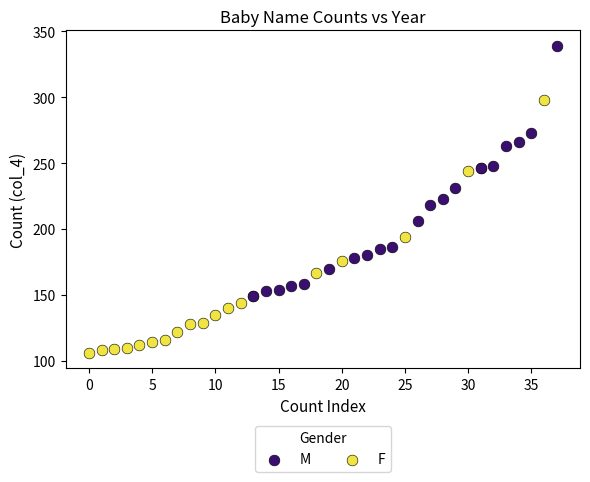

Which series has the widest spread of Y values?

F